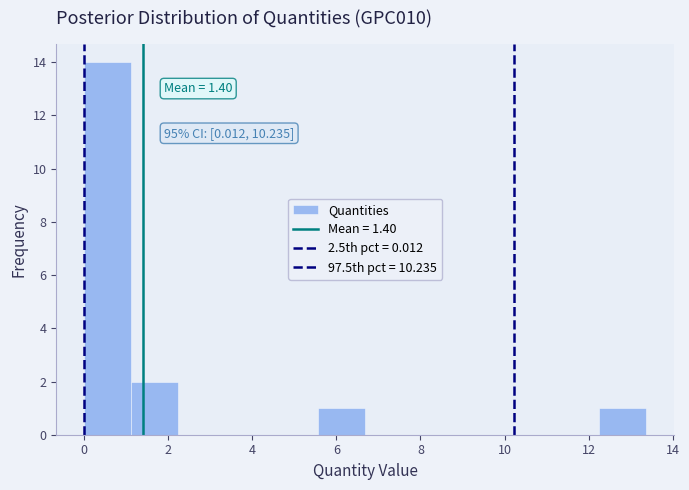

Over which range of the x-axis is the bar tallest?

0.0 to 1.2